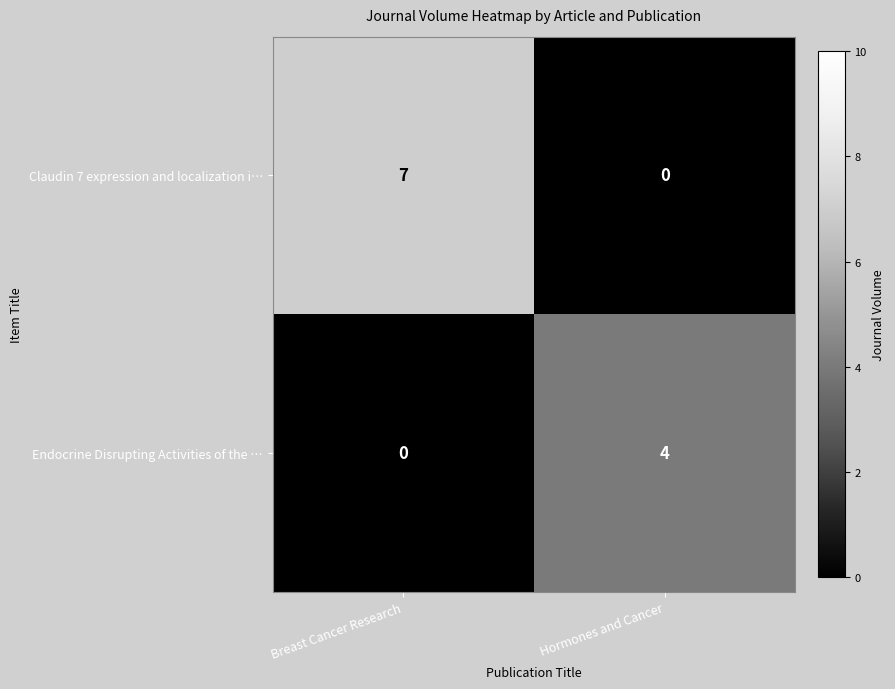

At which category is the sum across all series the highest?

Breast Cancer Research